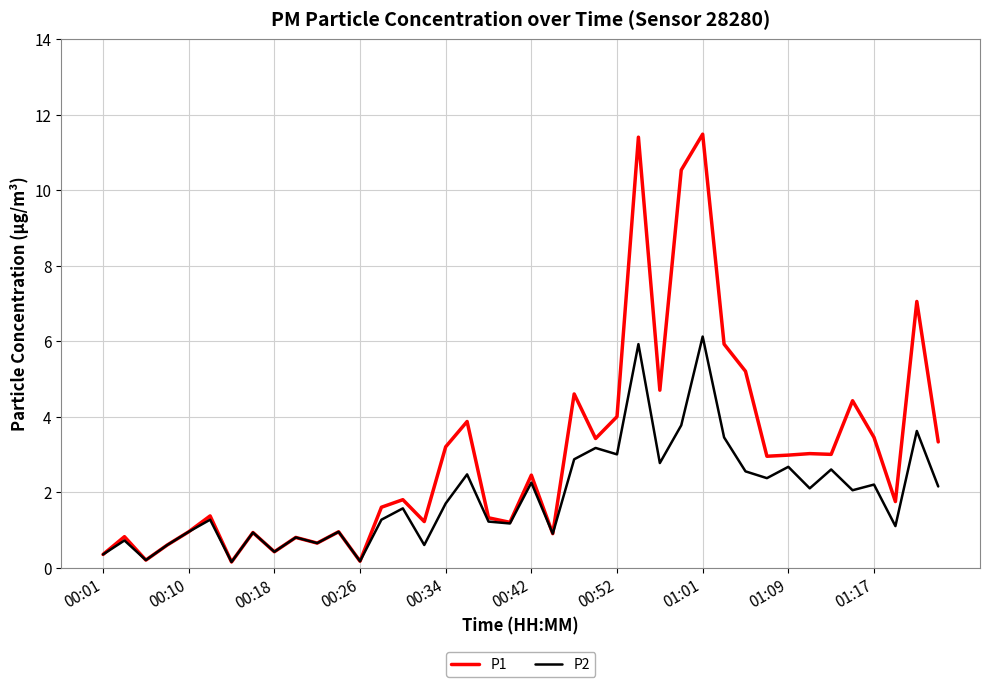

How many values in the P1 series are below 2?

20